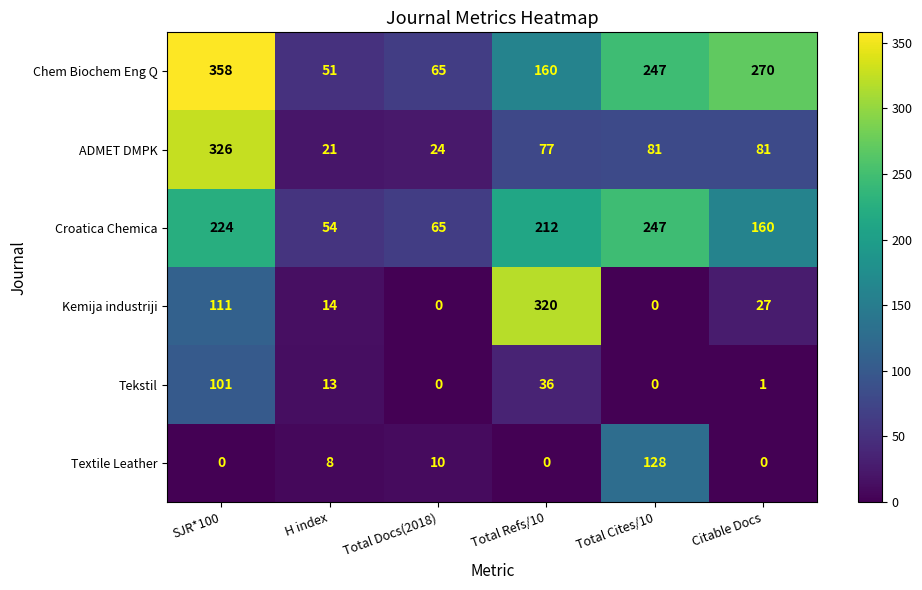

What is the average value of the Croatica Chemica series?

160